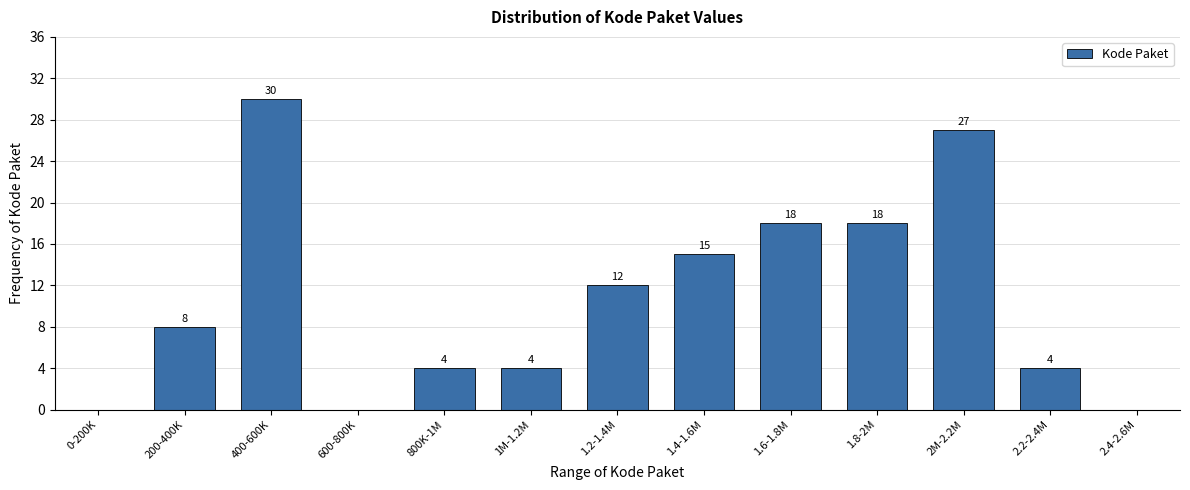

Reading left to right, extract all data points from this chart.

0-200K=0	200-400K=8	400-600K=30	600-800K=0	800K-1M=4	1M-1.2M=4	1.2-1.4M=12	1.4-1.6M=15	1.6-1.8M=18	1.8-2M=18	2M-2.2M=27	2.2-2.4M=4	2.4-2.6M=0